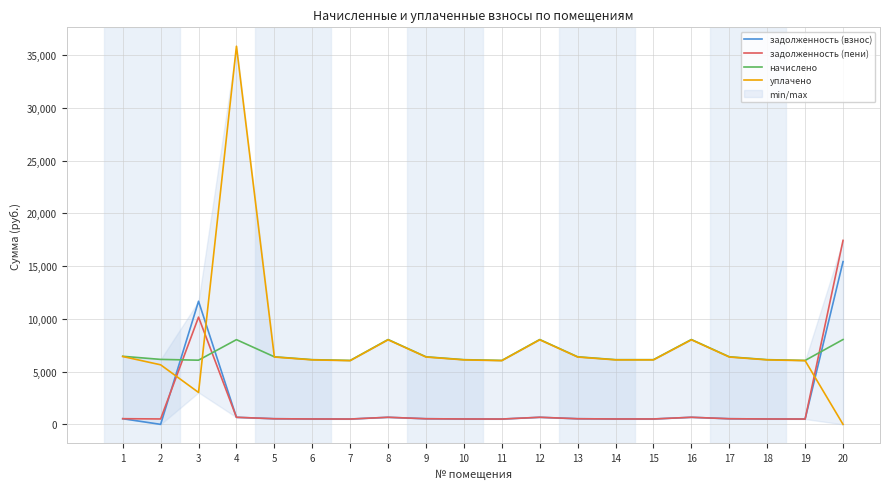

What are all the series names shown in the legend?

задолженность (взнос), задолженность (пени), начислено, уплачено